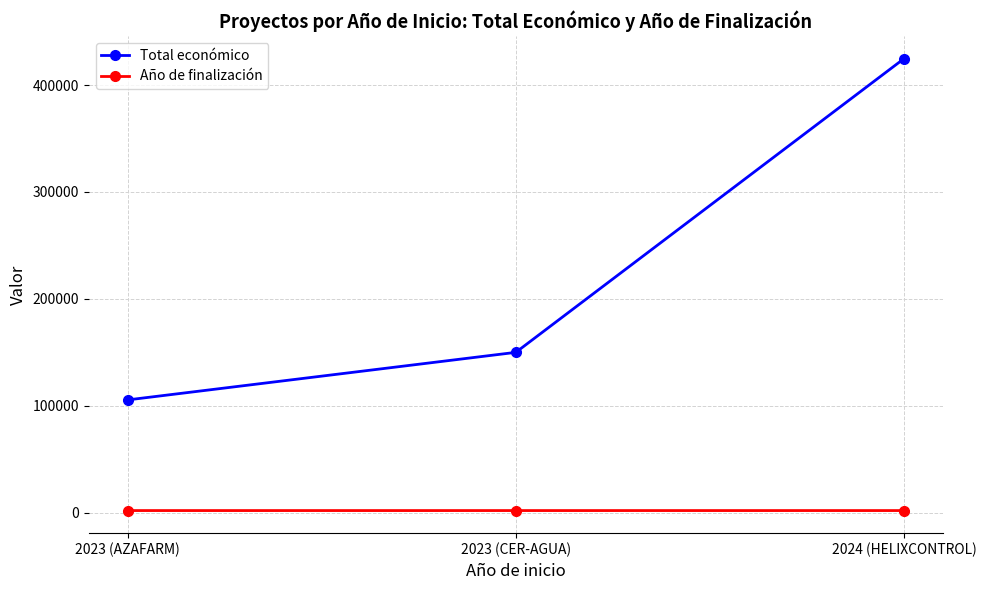

What is the difference between the highest and lowest values at 2023 (CER-AGUA)?

147974